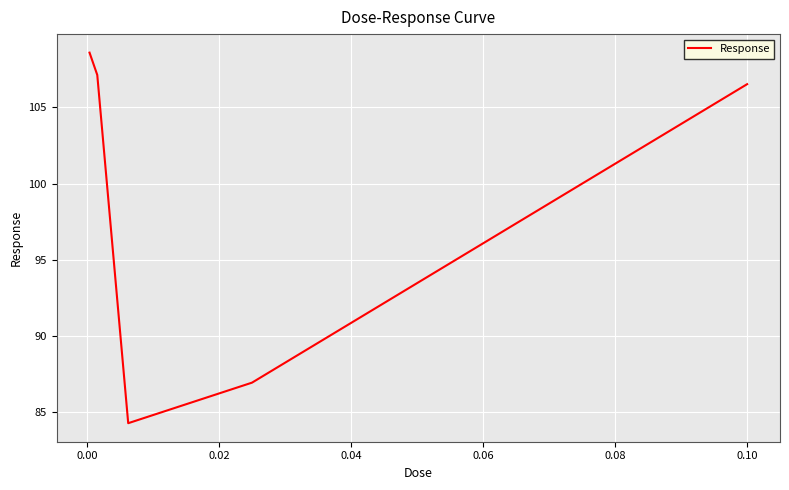

What is the minimum value shown in the chart?

84.2